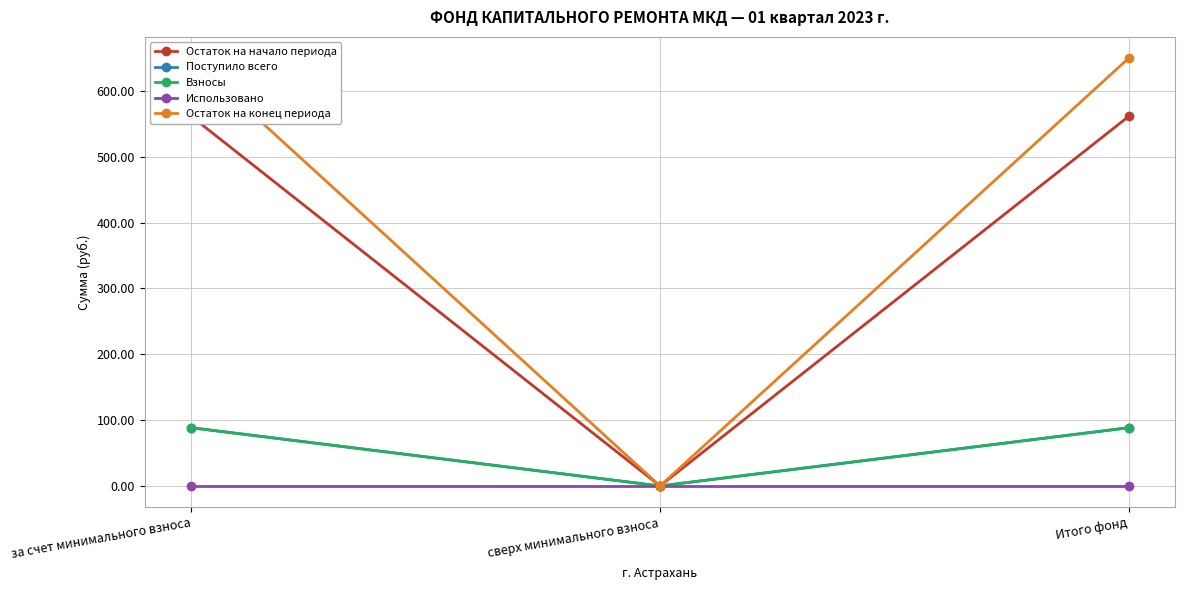

How many lines are shown in the chart?

5